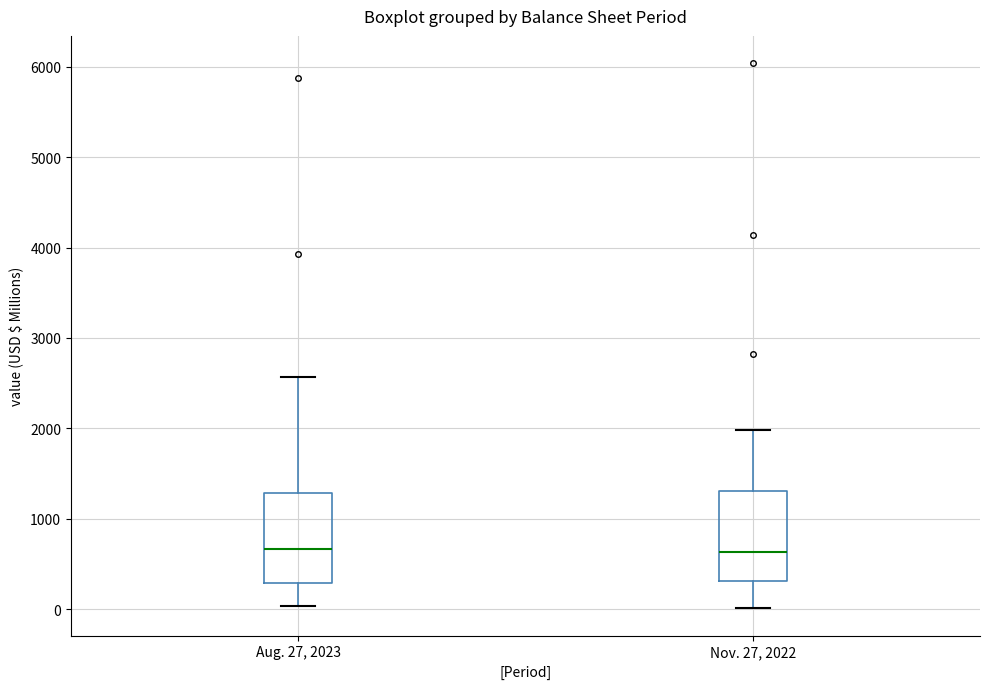

Reading left to right, transcribe this box plot: for each box, give where its median line is, the range the box spans, and where its two whiskers end, as read against the y-axis. The values are not printed on the chart, so give them approximately, as read against the axis.

Aug. 27, 2023: median 700, box 300 to 1300, whiskers 0 to 2600
Nov. 27, 2022: median 600, box 300 to 1300, whiskers 0 to 2000